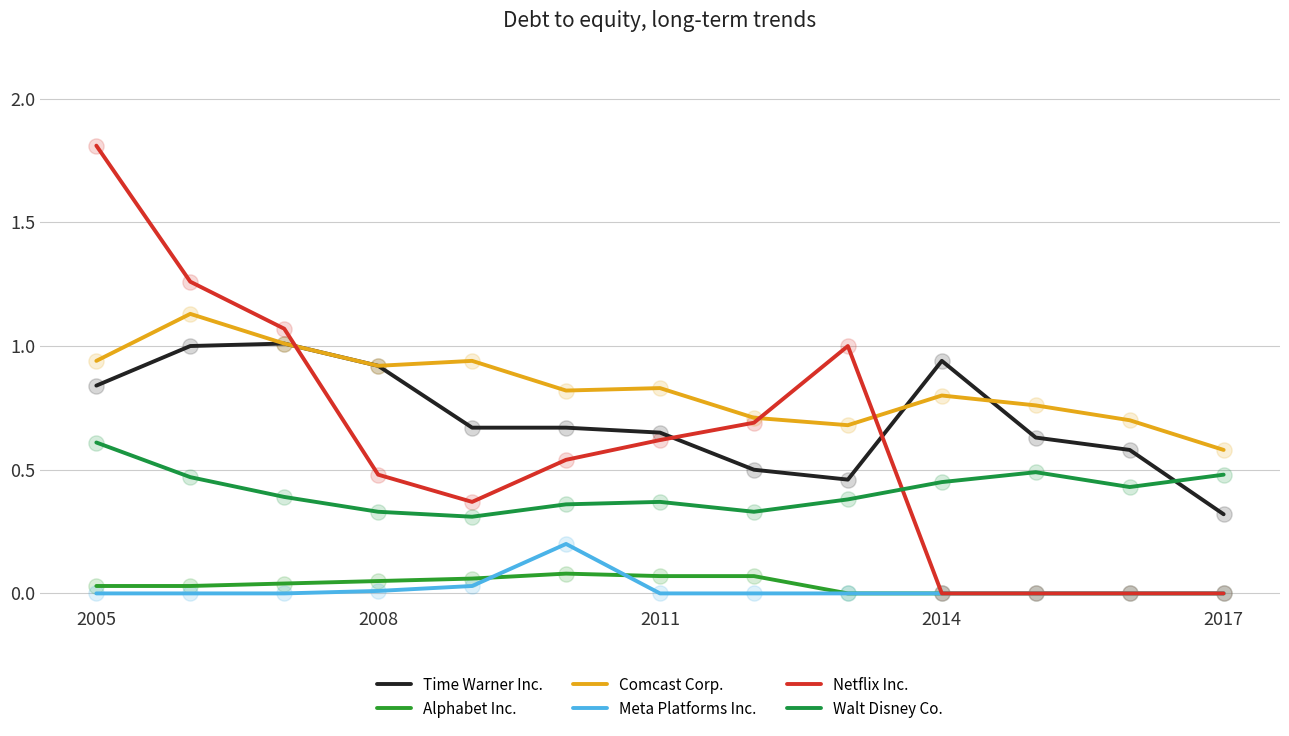

Which series has the largest total across all categories?

Comcast Corp.